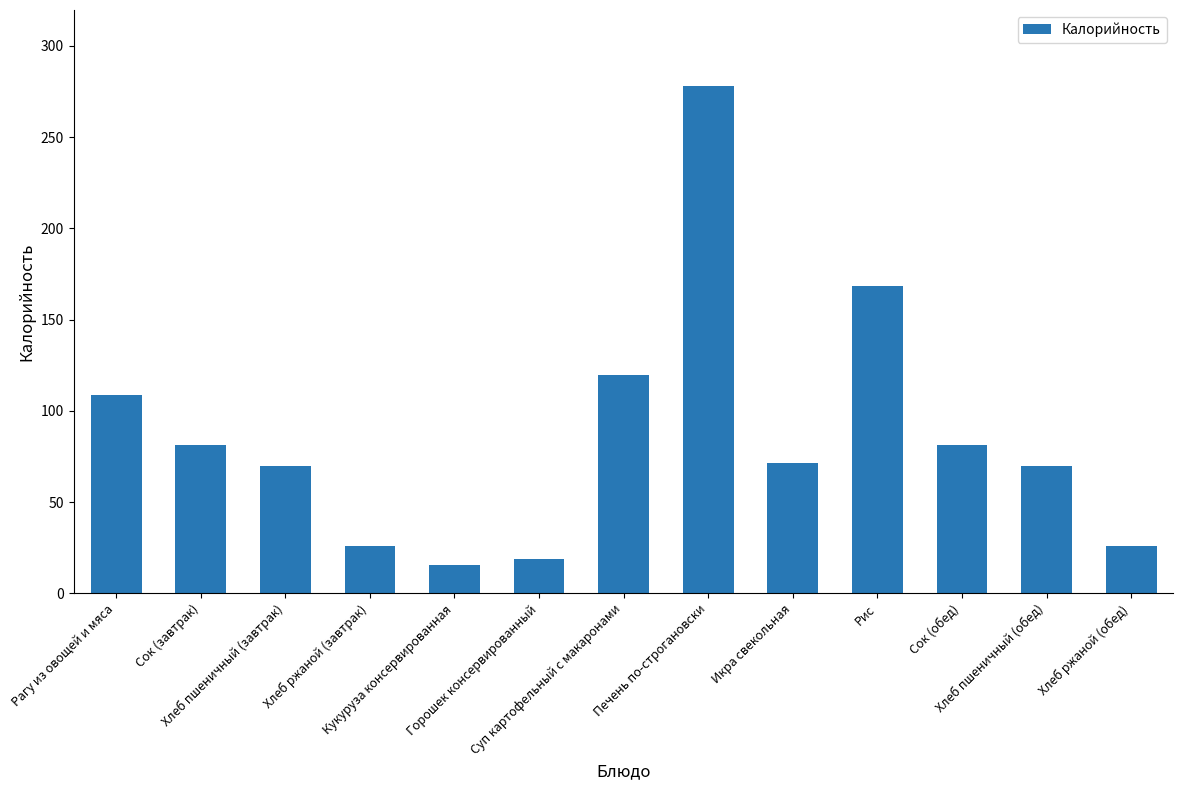

The value at Хлеб ржаной (обед) is 46.1. True or false?

False